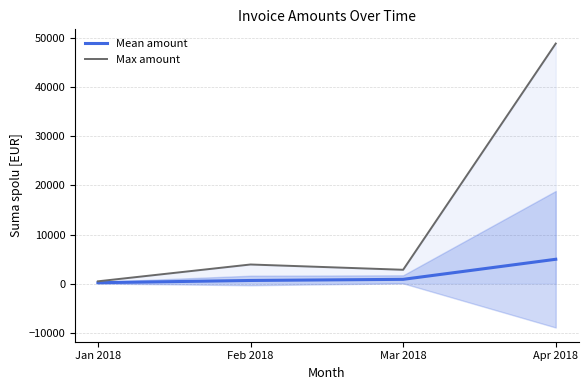

Which series changed the most between Jan 2018 and Mar 2018?

Max amount